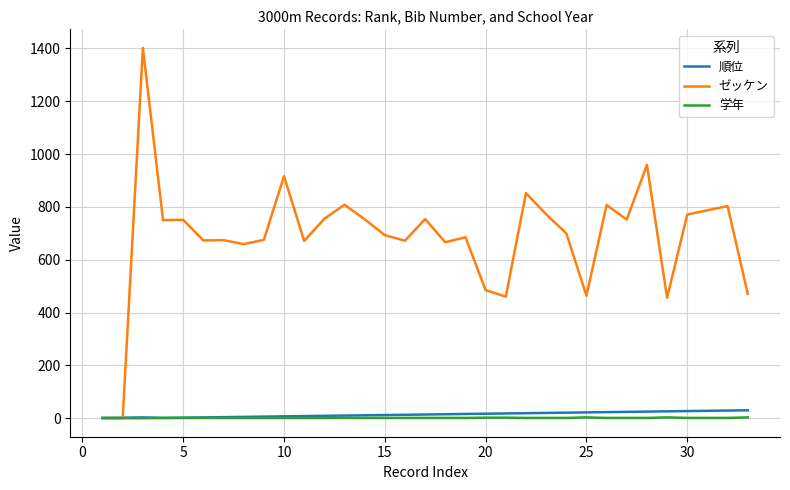

Which series has the largest range (max minus min)?

ゼッケン